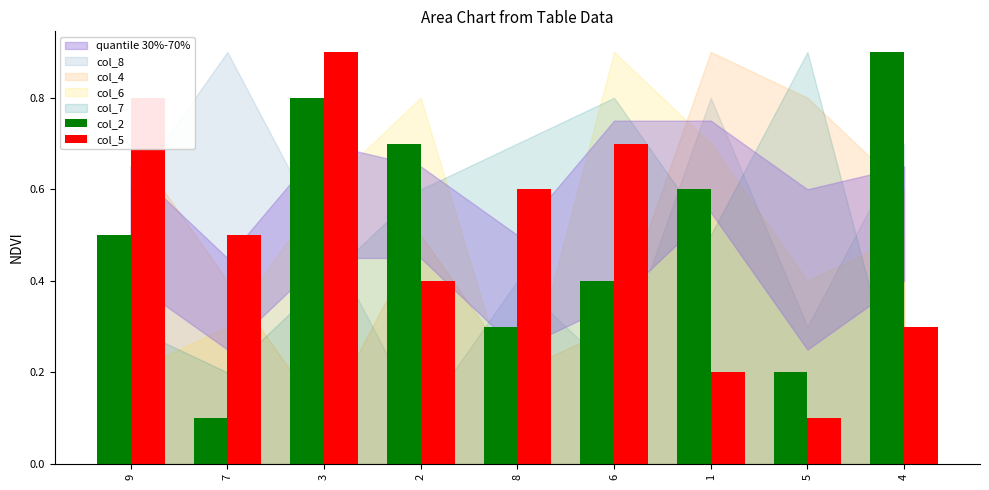

Rank the series at 2 from lowest to highest value.

col_5, col_2